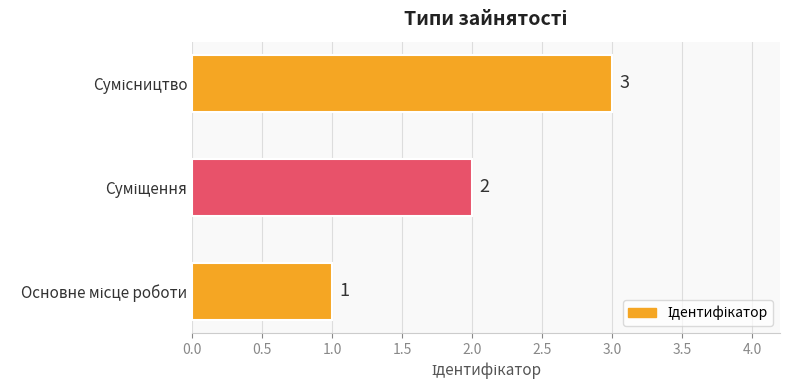

What is the sum of all values?

6